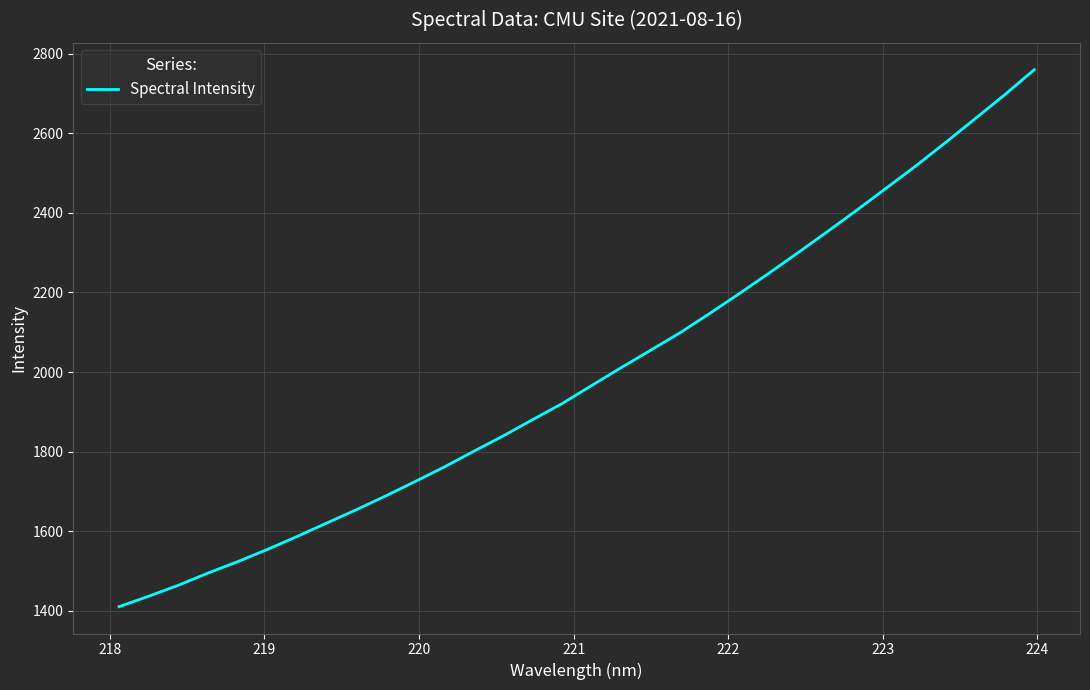

What is the greatest value displayed?

2759.8